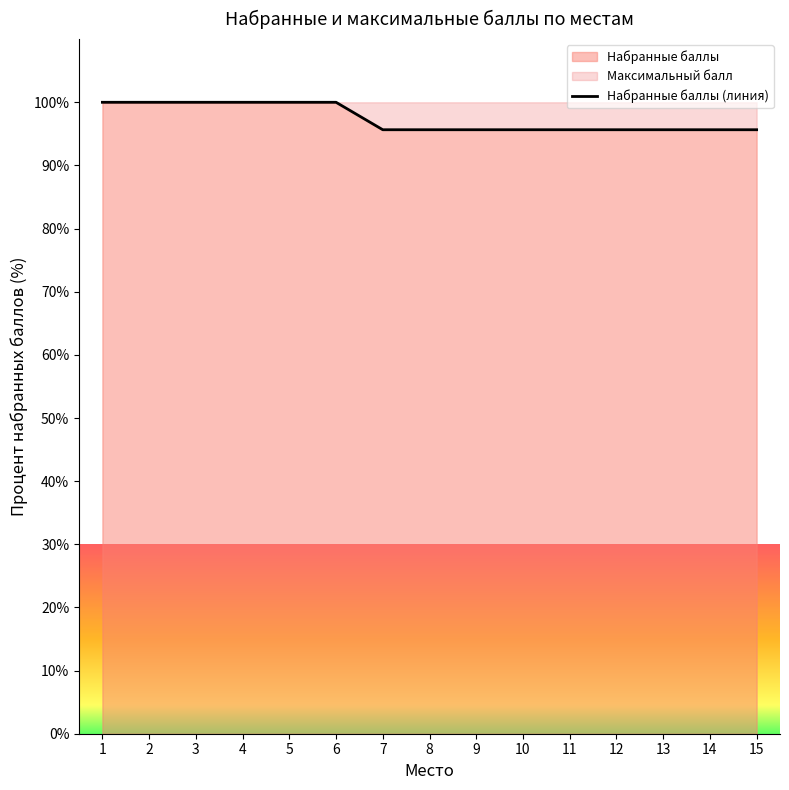

Approximately how many times larger is the value at 13 compared to 8?

1.0